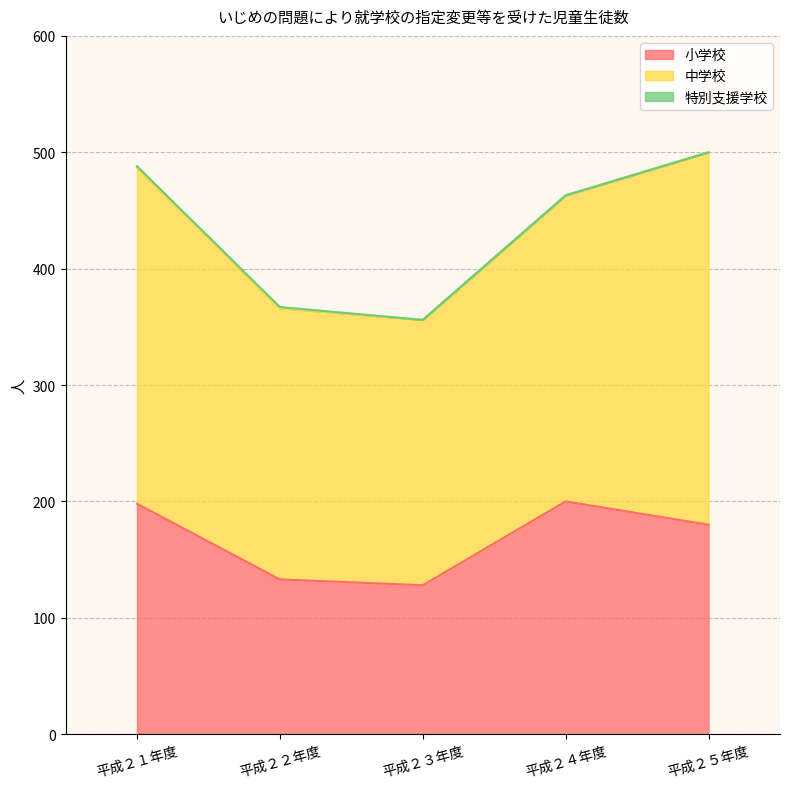

At how many categories does at least one series exceed 159?

5